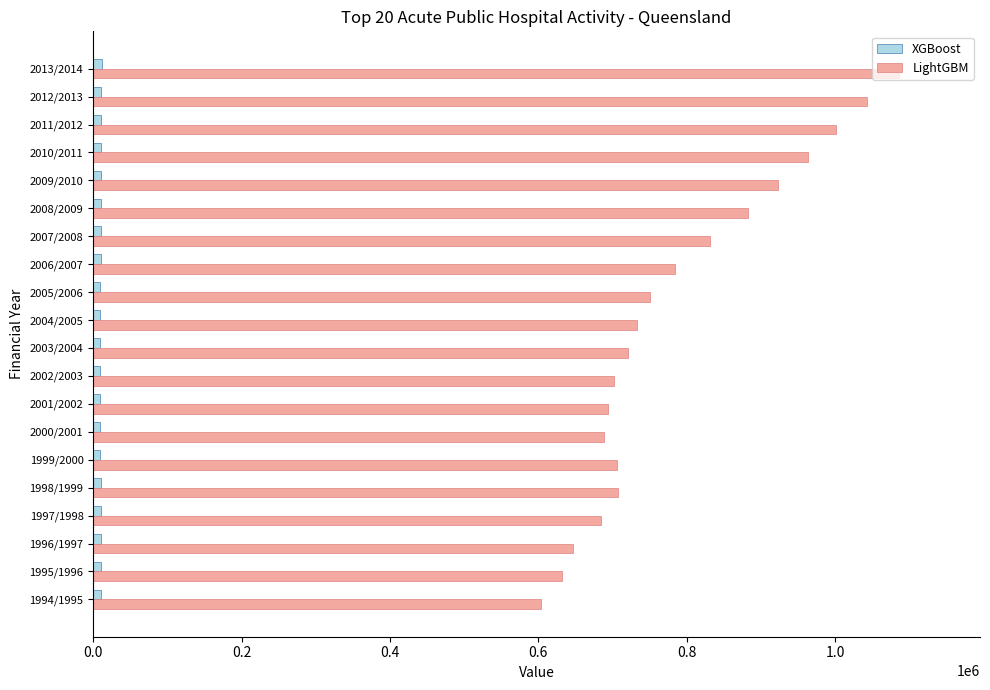

What is the minimum value for LightGBM?

603509